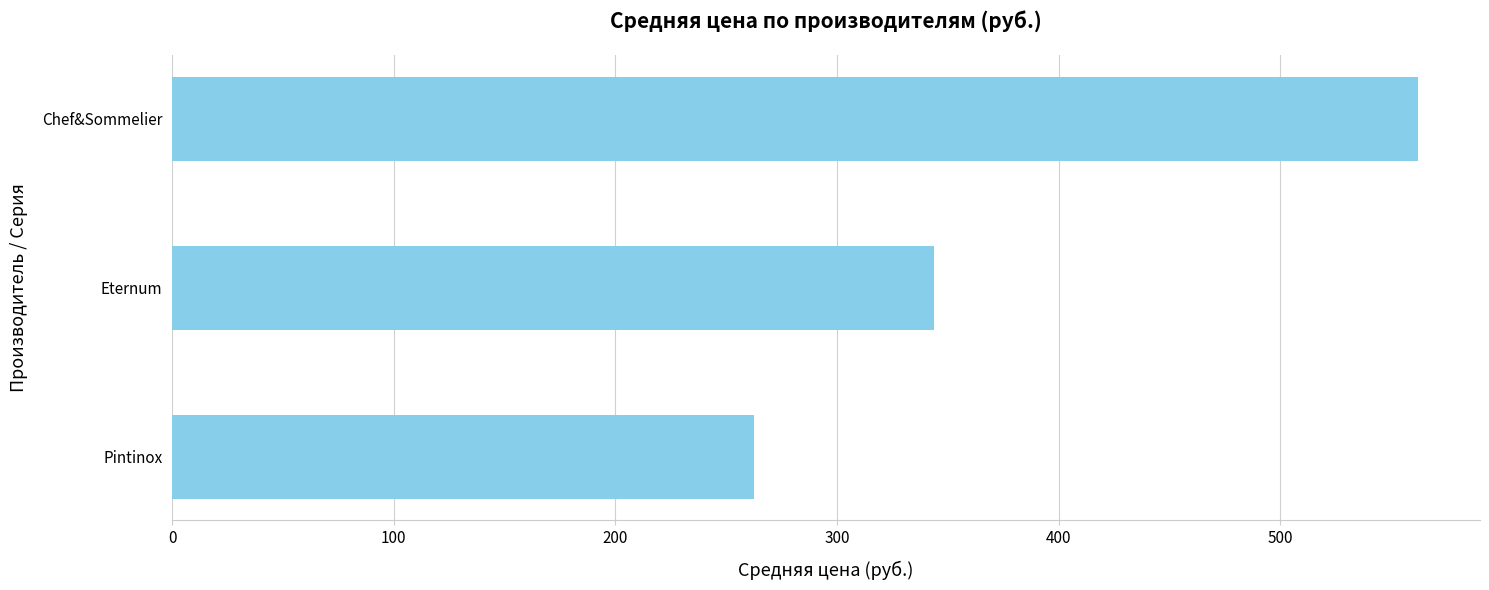

What is the difference between the maximum and minimum values?

299.5